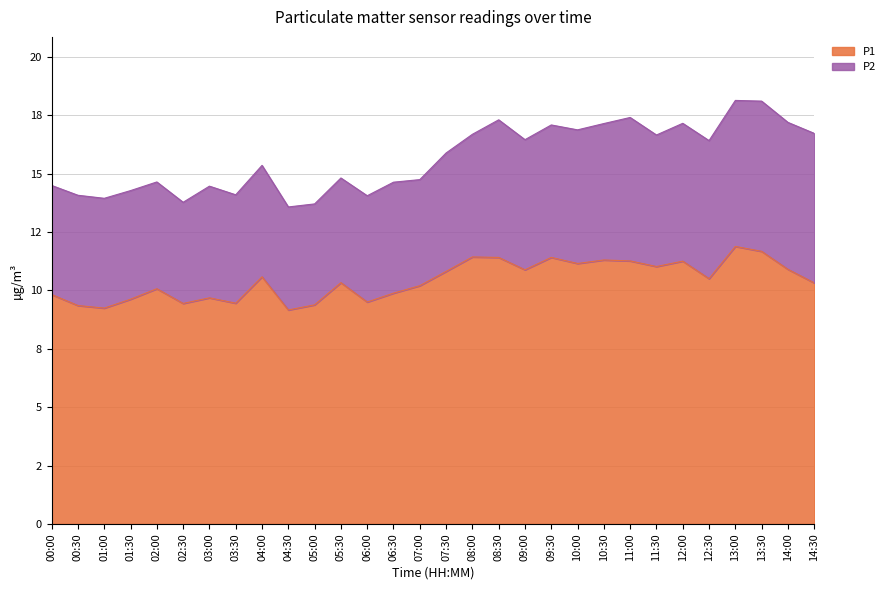

What position from the left is 07:00?

15